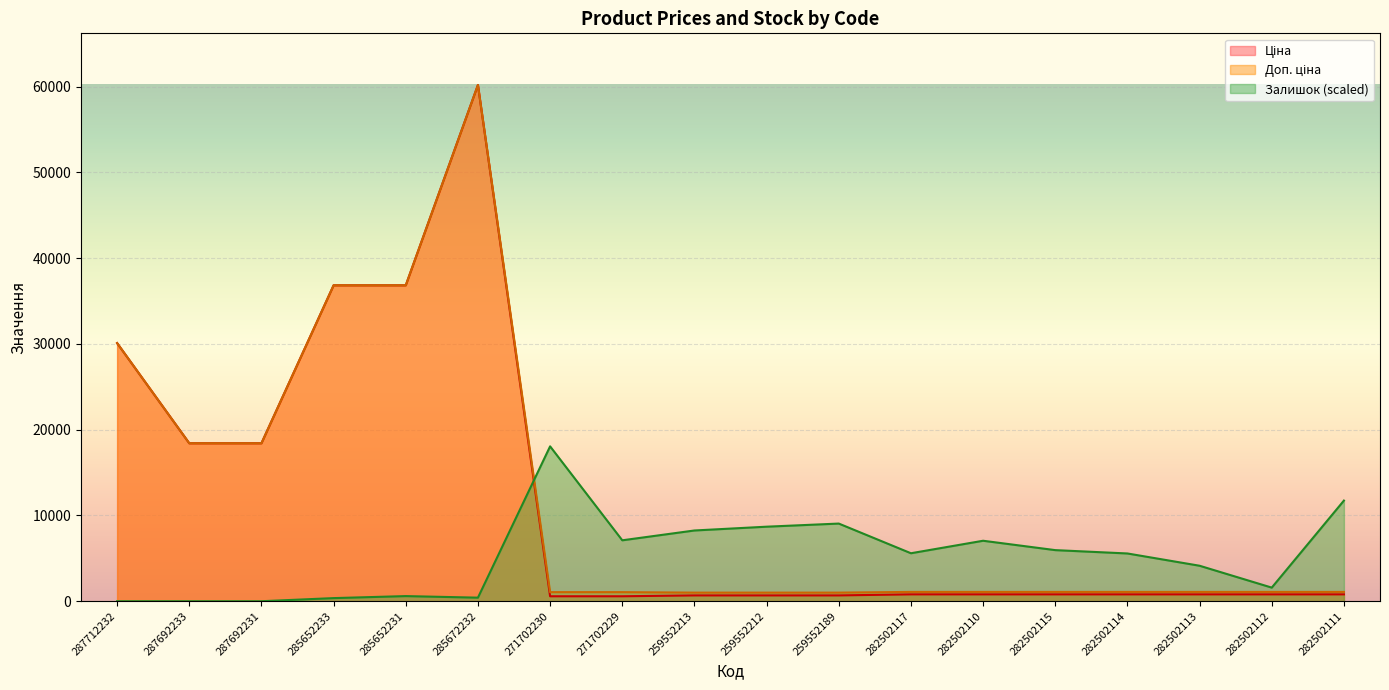

True or false: Ціна has more than 1 interior local peaks.

False